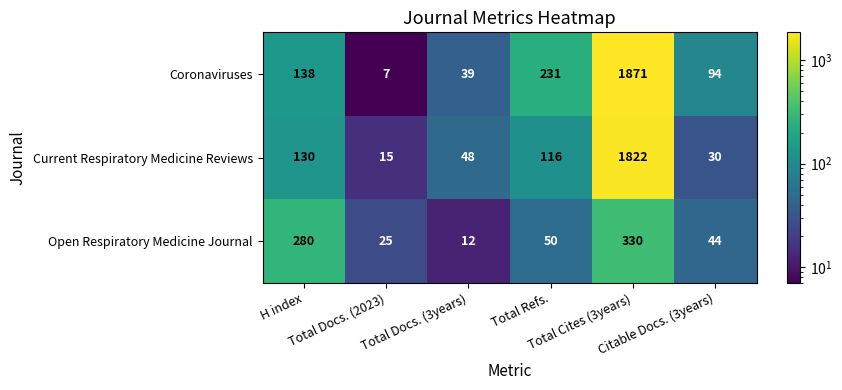

What is the maximum value shown in the chart?

1871